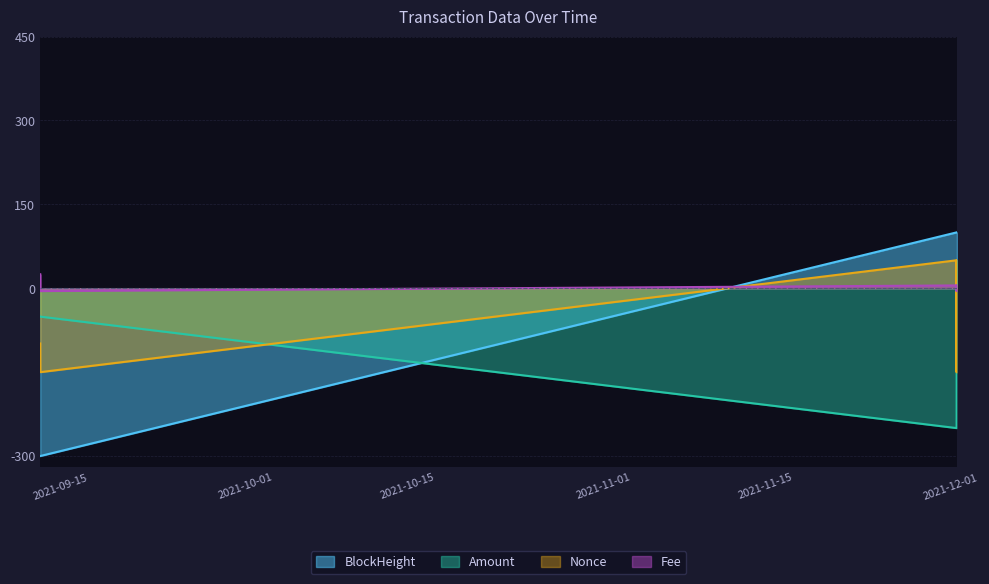

Reading left to right, list all the values displayed in this chart.

BlockHeight: 2021-09-13 06:48:00=-300.0	2021-09-13 07:00:00=-300.0	2021-12-01 12:30:00=99.8	2021-12-01 12:45:00=99.9	2021-12-01 13:03:00=99.9	2021-12-01 13:24:00=100.0
Nonce: 2021-09-13 06:48:00=-98.8	2021-09-13 07:00:00=-150.0	2021-12-01 12:30:00=50.0	2021-12-01 12:45:00=-150.0	2021-12-01 13:03:00=50.0	2021-12-01 13:24:00=-150.0
Amount: 2021-09-13 06:48:00=-50.7	2021-09-13 07:00:00=-50.7	2021-12-01 12:30:00=-250.0	2021-12-01 12:45:00=-250.0	2021-12-01 13:03:00=50.0	2021-12-01 13:24:00=50.0
Fee: 2021-09-13 06:48:00=25.0	2021-09-13 07:00:00=-5.0	2021-12-01 12:30:00=5.0	2021-12-01 12:45:00=-5.0	2021-12-01 13:03:00=5.0	2021-12-01 13:24:00=-5.0